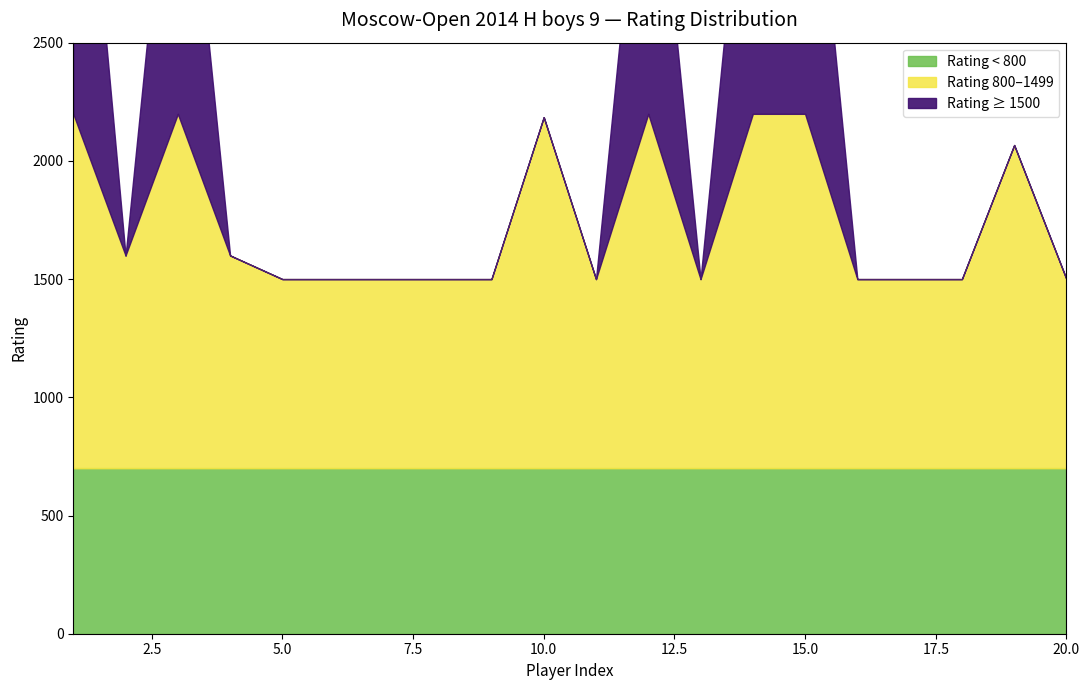

Is the value of Rating < 800 at 17 greater than the value of Rating 800-1499 at 17?

No